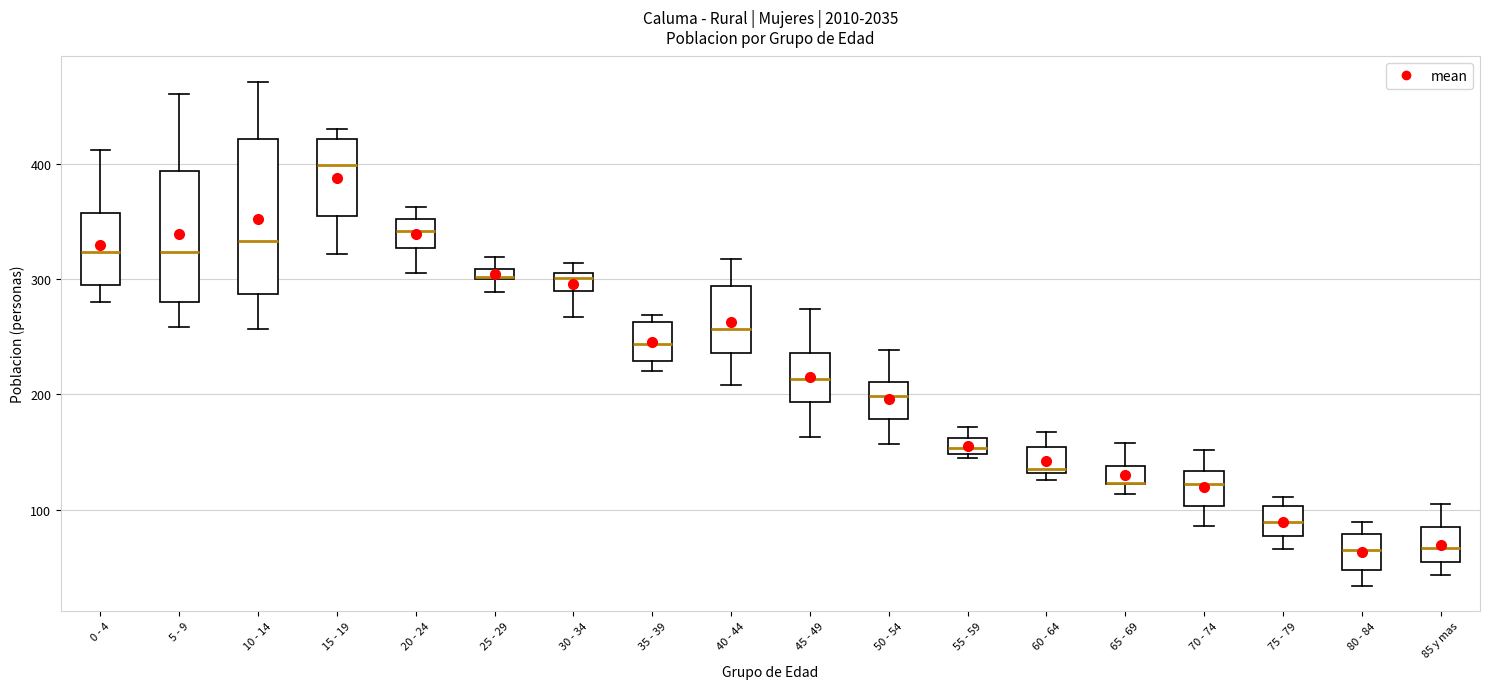

Comparing the boxes themselves (not the whiskers), which one is the tallest?

10 - 14